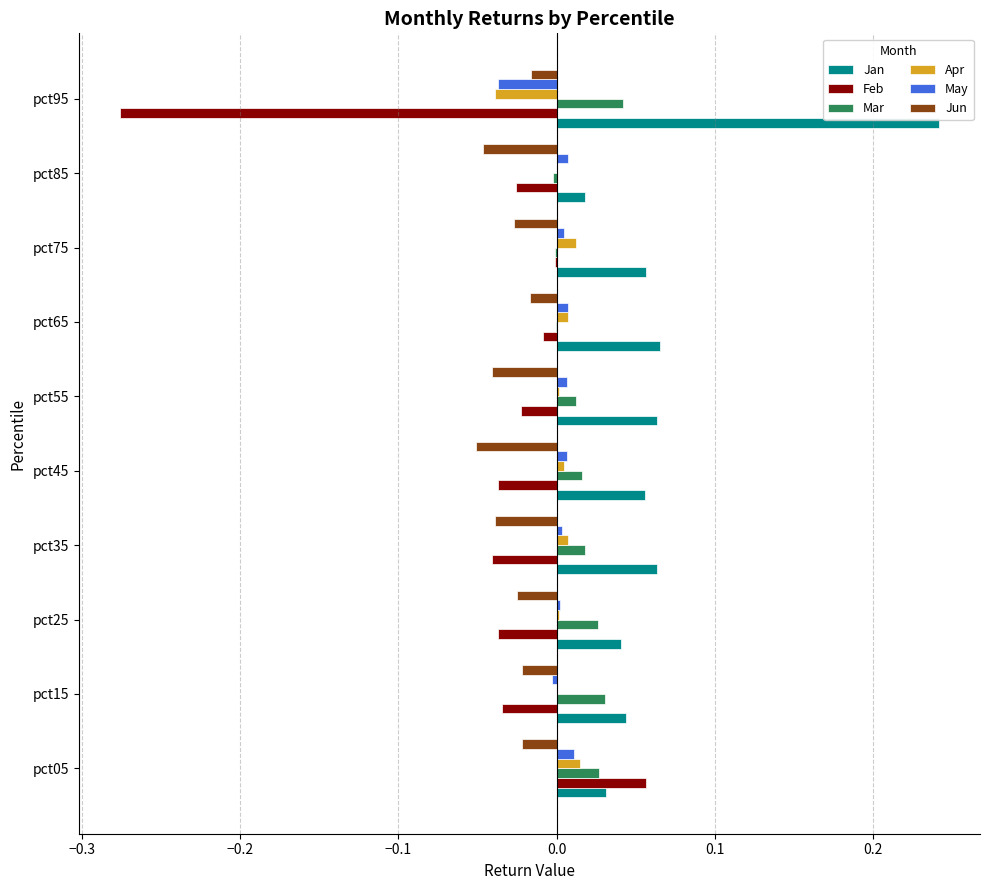

True or false: May has a value of 0.0 at pct45.

True